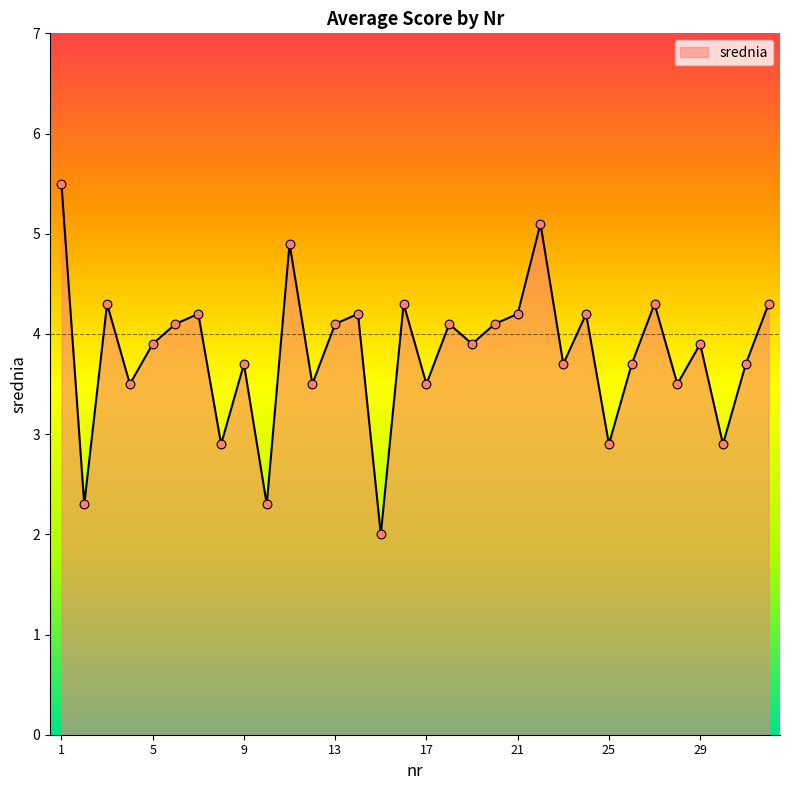

What is the difference between the maximum and minimum values?

3.5